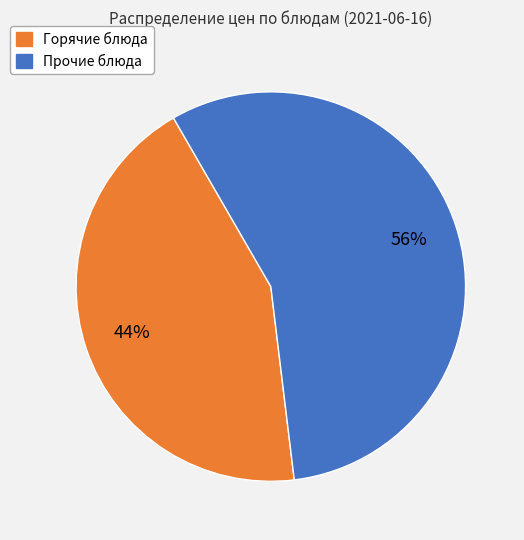

To the nearest percent, what is the average slice percentage?

50%